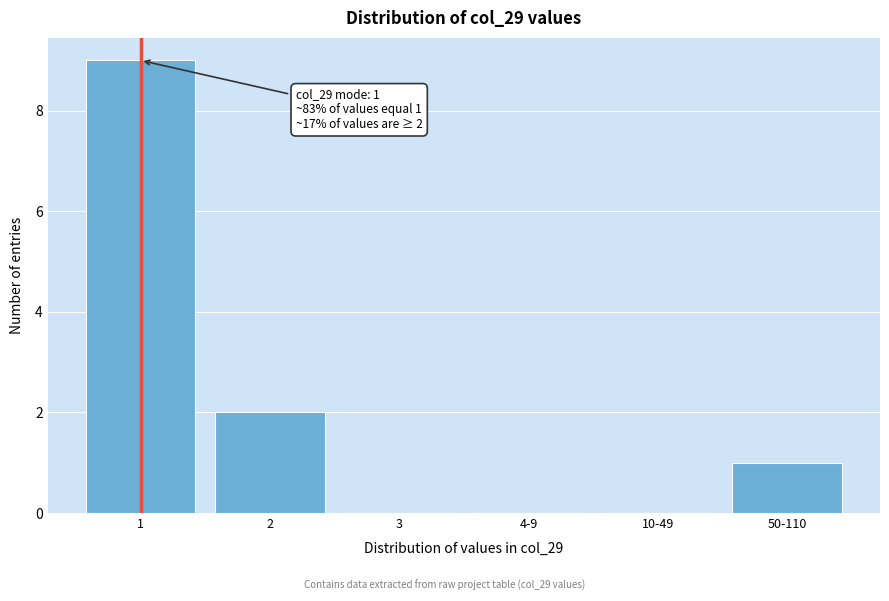

Reading left to right, list all the values displayed in this chart.

1=9	2=2	3=0	4-9=0	10-49=0	50-110=1